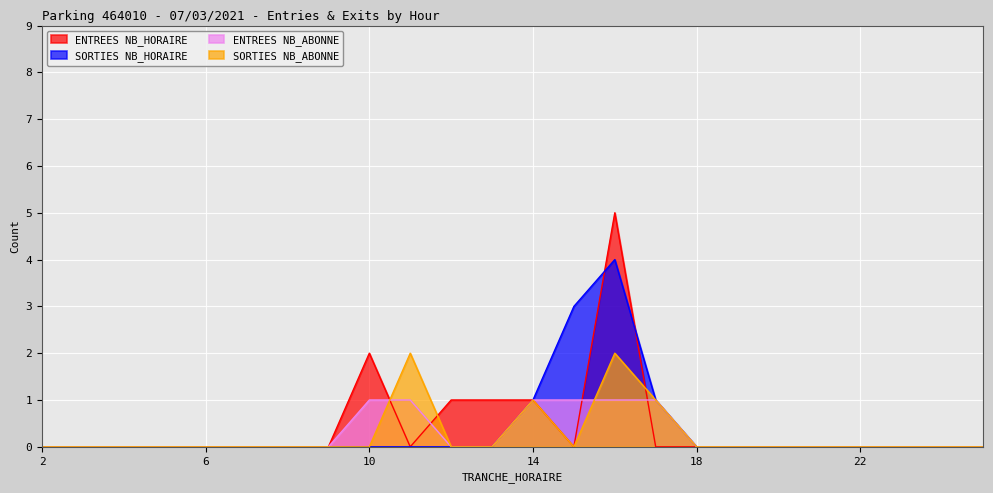

What is the difference between the second highest and minimum values in the ENTREES NB_ABONNE series?

1